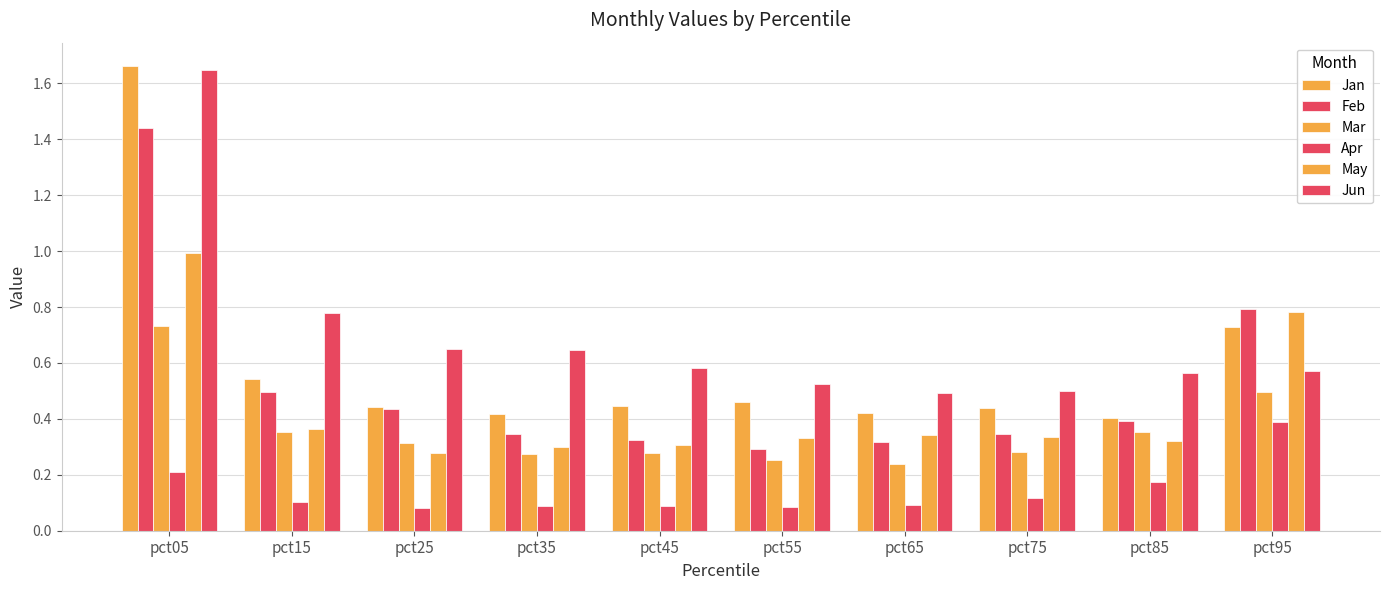

How many bars are there in each group?

6